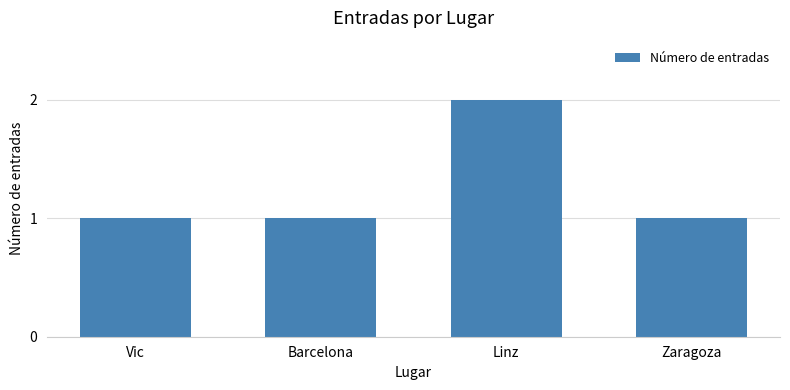

True or false: the data shows 2 at Linz.

True